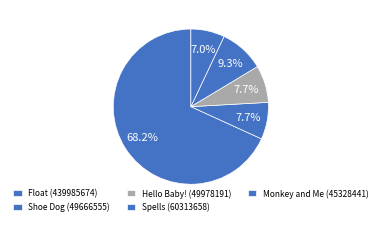

Count the number of slices in the pie.

5